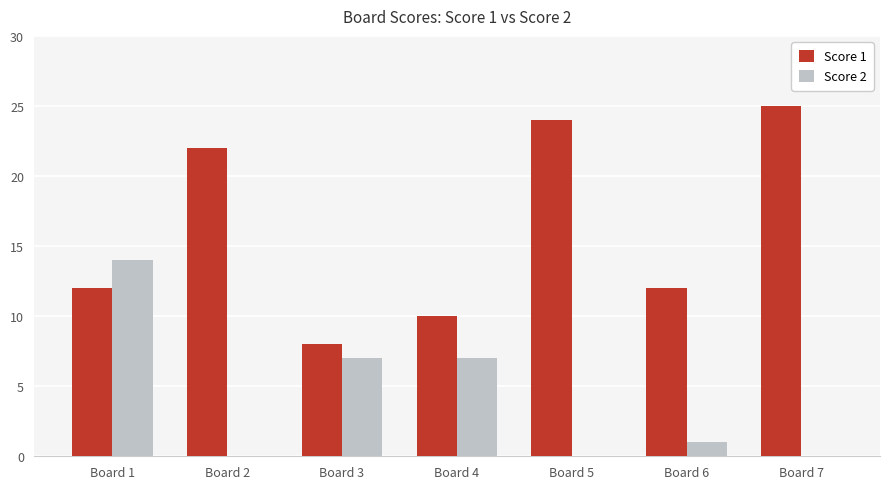

Is the value of Score 2 at Board 5 greater than the value of Score 1 at Board 6?

No